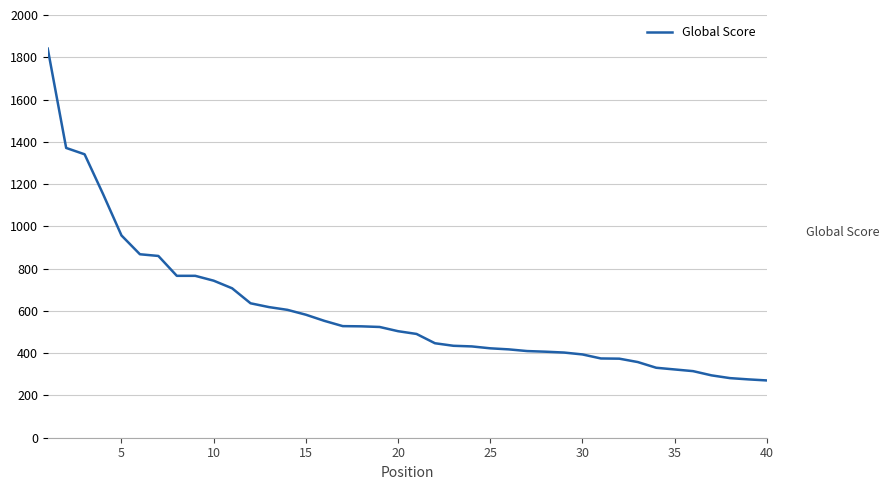

What is the difference between the maximum and minimum values?

1570